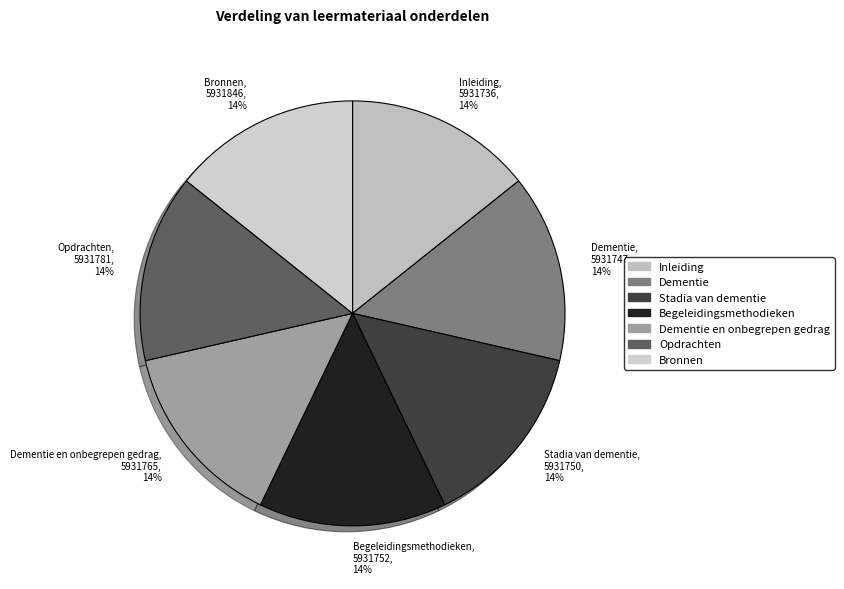

Approximately how many times larger is the value at Begeleidingsmethodieken, 5931752, 14% compared to Dementie, 5931747, 14%?

1.0